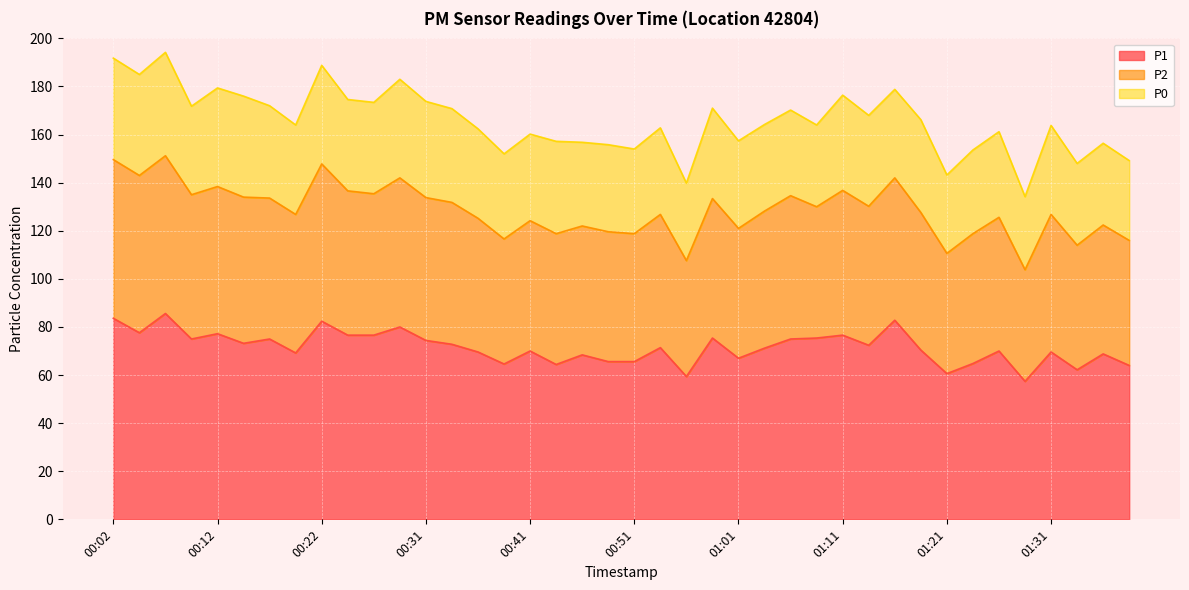

Is it true that P2 equals 164.0 at 01:09?

True